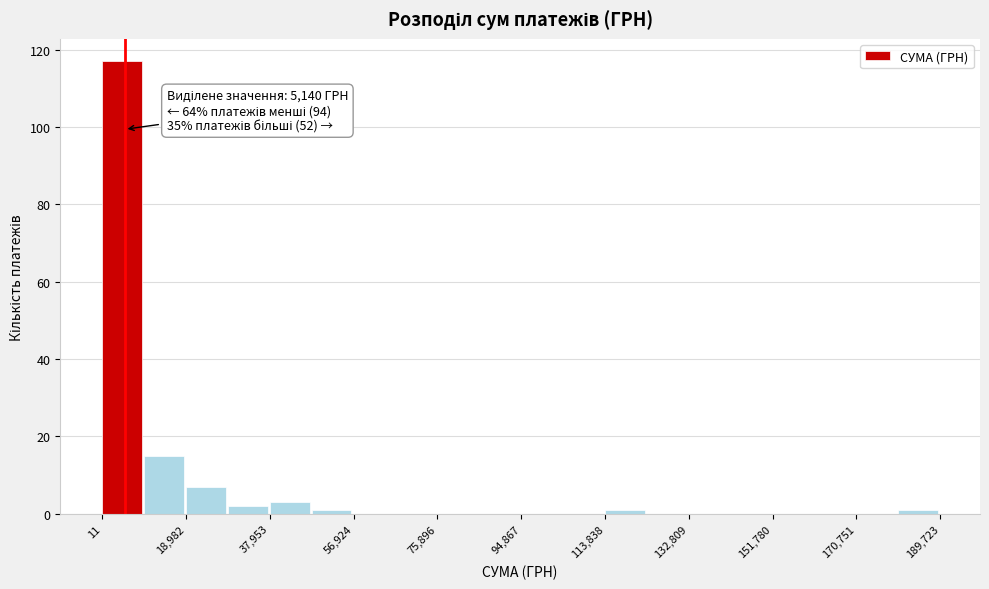

Which range on the x-axis has the tallest bar?

0 to 10000